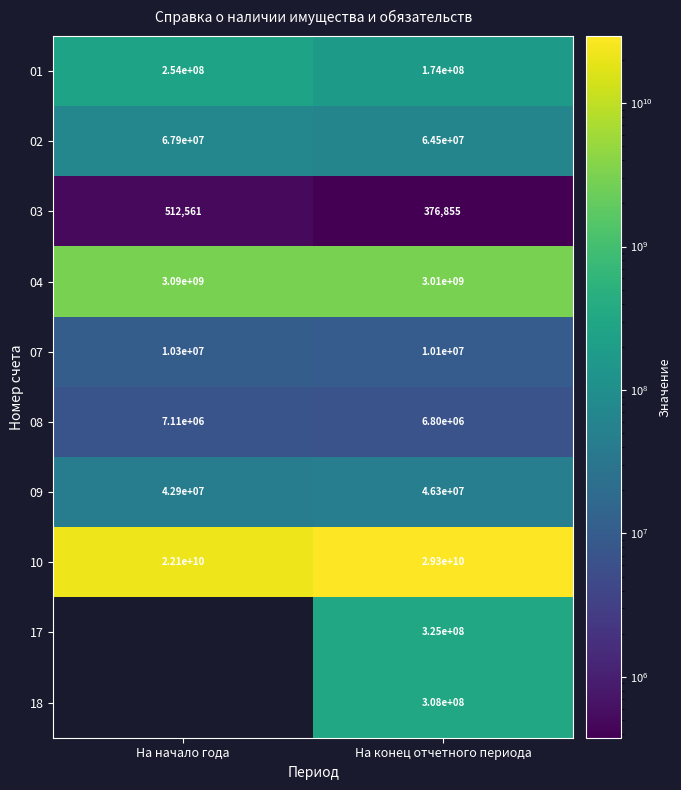

Read the 01 value at На конец отчетного периода.

174000000.0